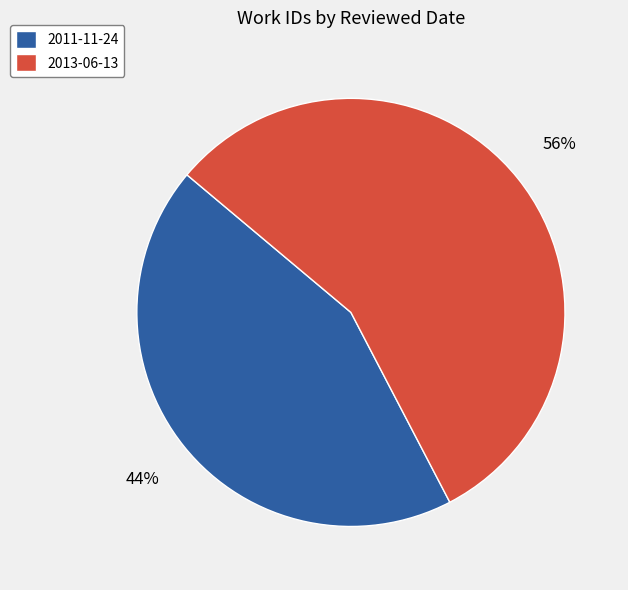

The 2011-11-24 slice represents 51% of the pie. True or false?

False